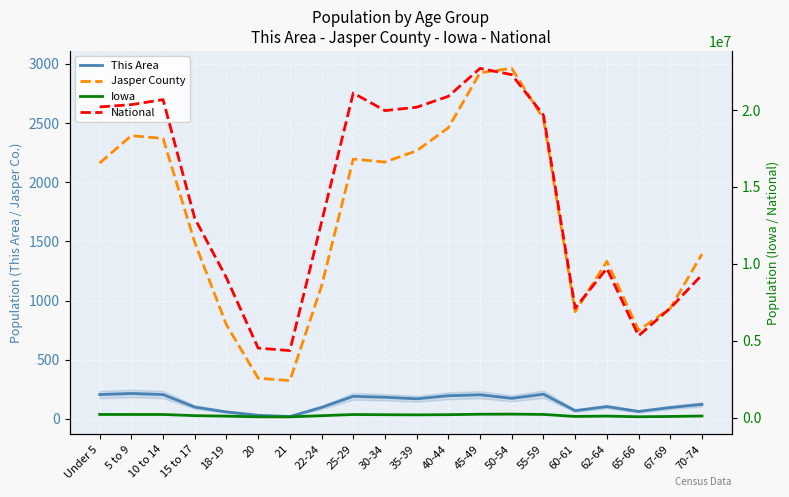

What are all the series names shown in the legend?

This Area, Jasper County, Iowa, National